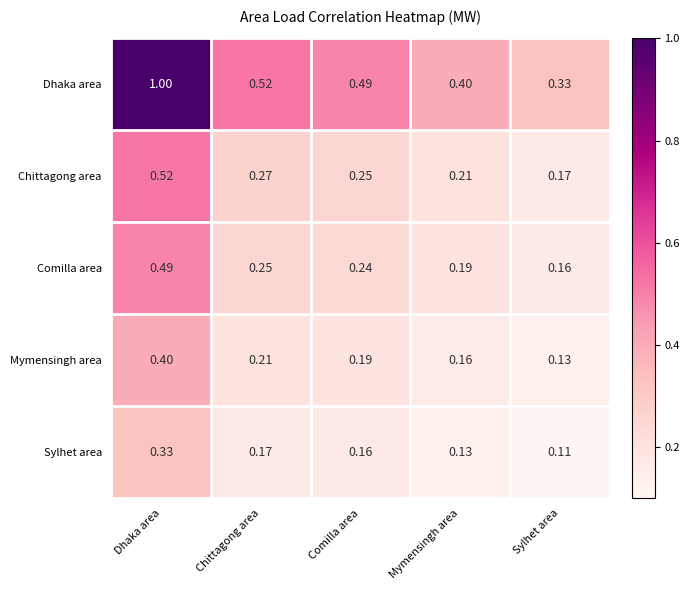

What is the total value across all series at Comilla area?

1.3